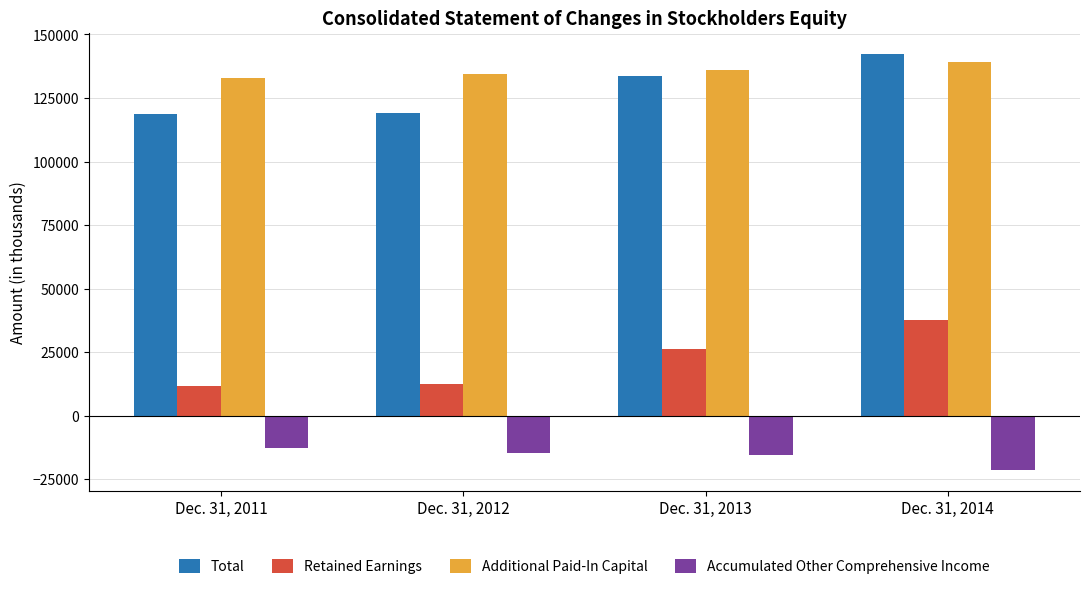

Rank the series at Dec. 31, 2011 from highest to lowest value.

Additional Paid-In Capital, Total, Retained Earnings, Accumulated Other Comprehensive Income